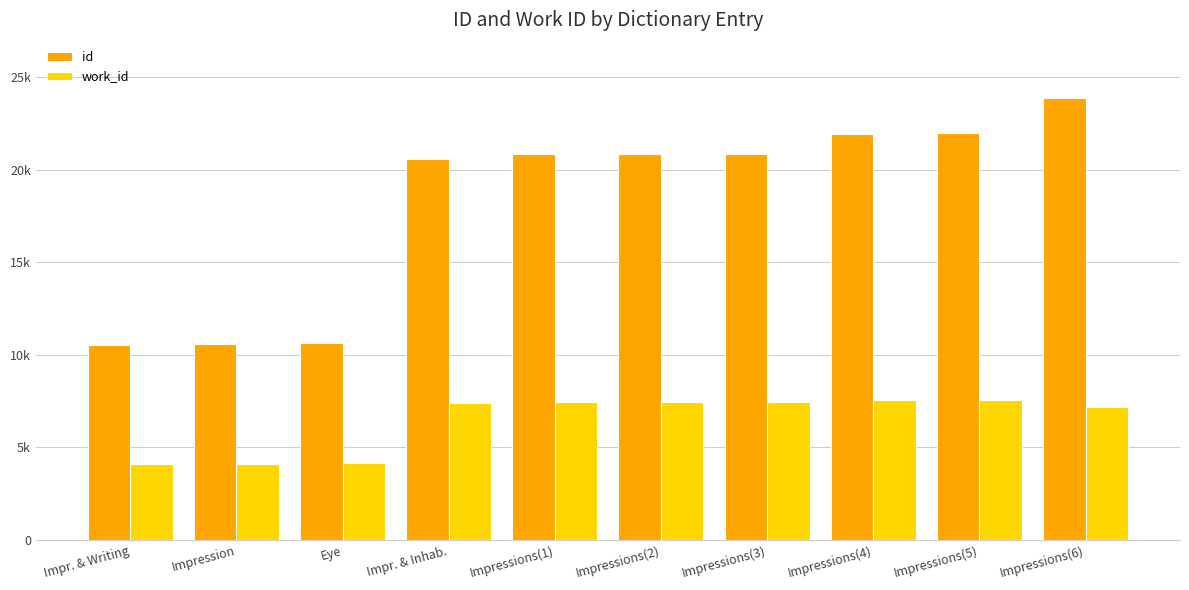

What is the minimum value for work_id?

4093